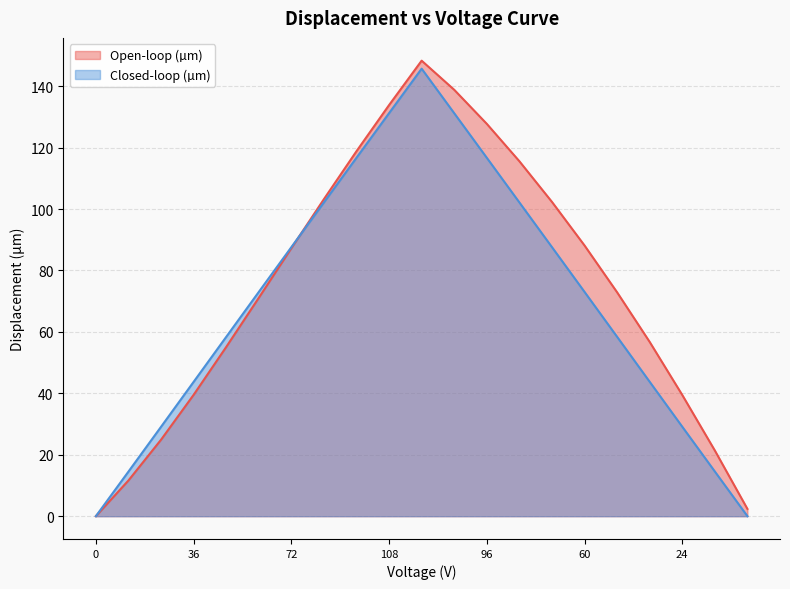

What are all the series names shown in the legend?

Open-loop (µm), Closed-loop (µm)